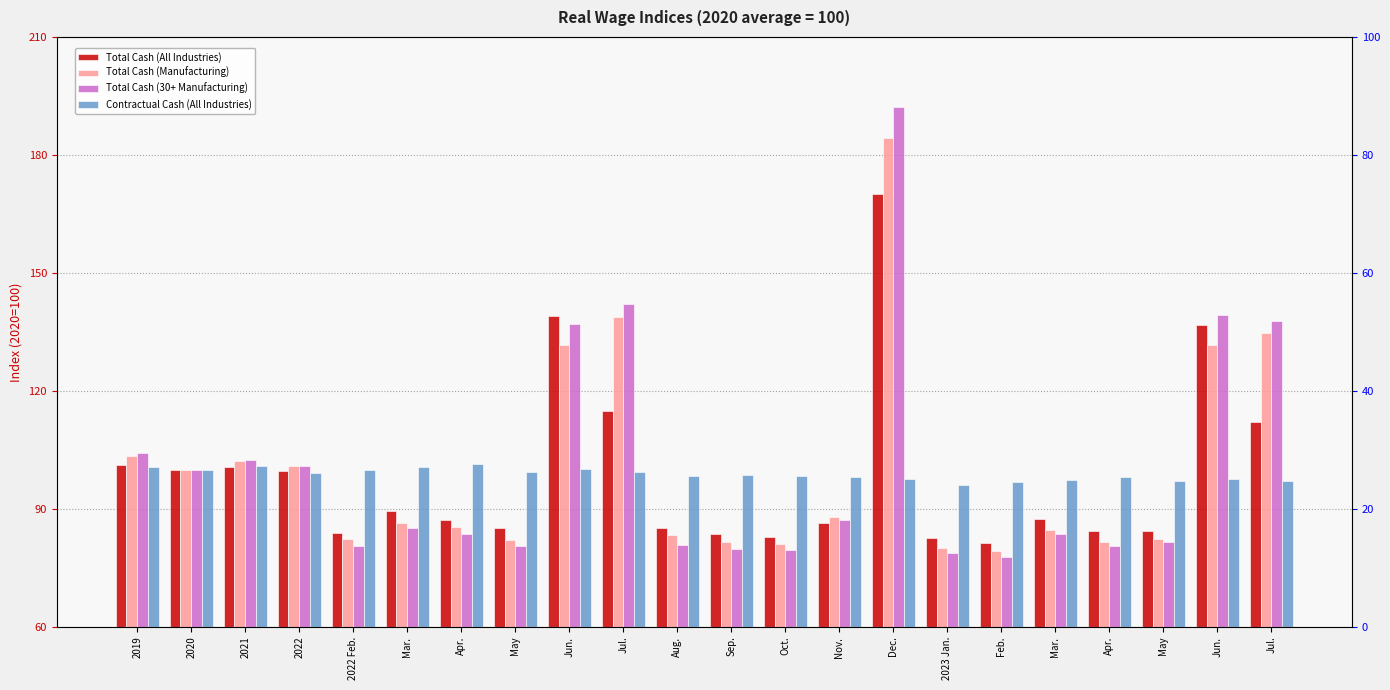

Which has a higher value, Mar. or Mar.?

Mar.